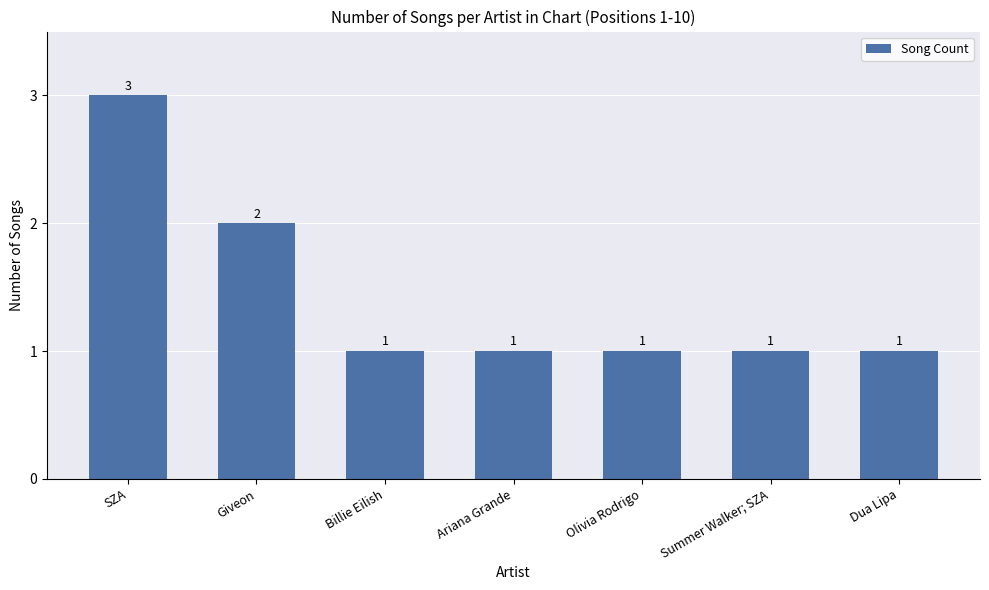

What is the difference between the second highest and minimum values?

1